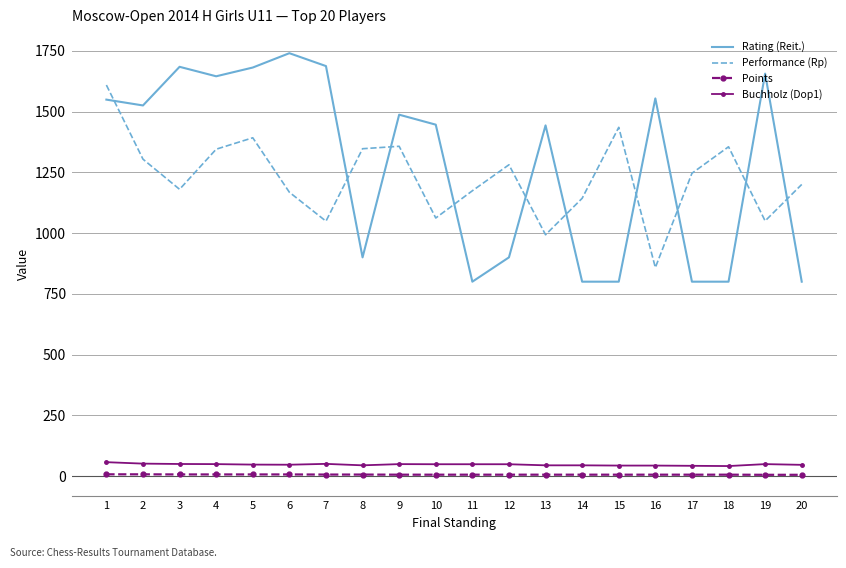

What is the lowest value of the Rating (Reit.) series?

800.0